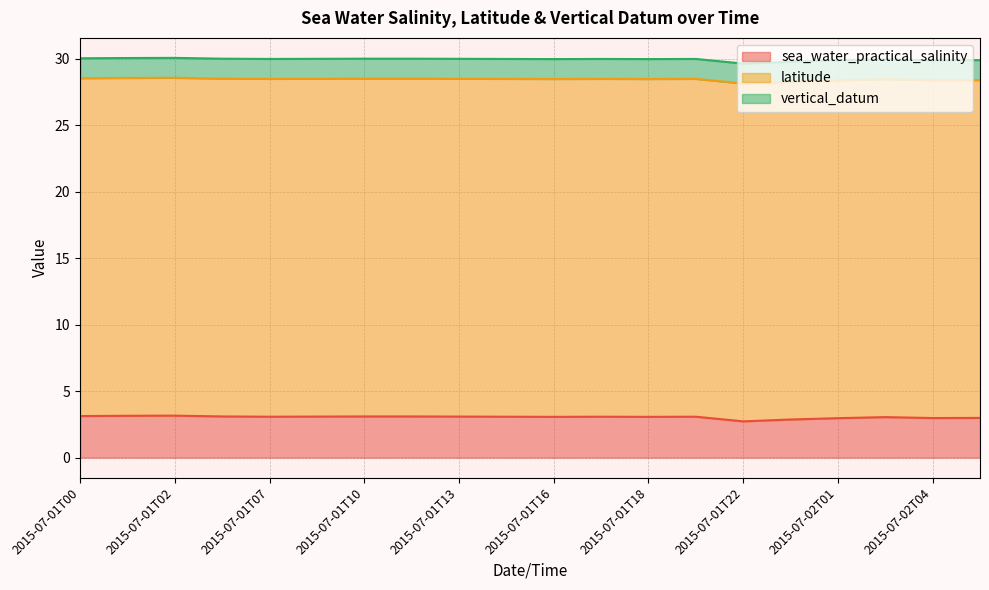

How many categories are shown in the chart?

20